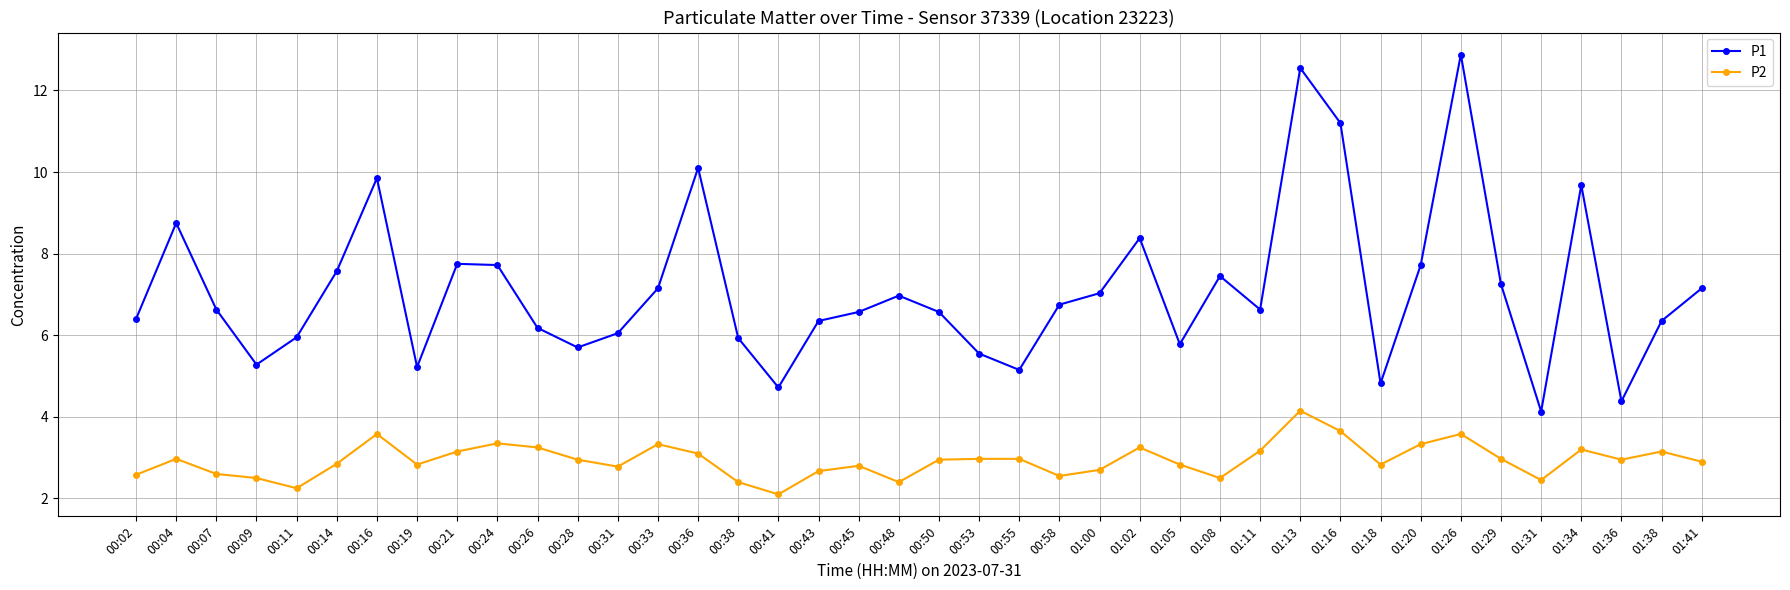

The P1 series shows 4.3 at 00:36. True or false?

False